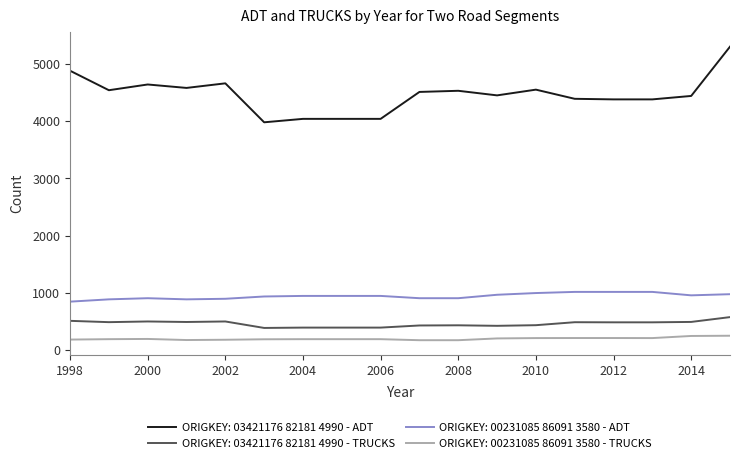

Which series has the largest total across all categories?

ORIGKEY: 03421176 82181 4990 - ADT